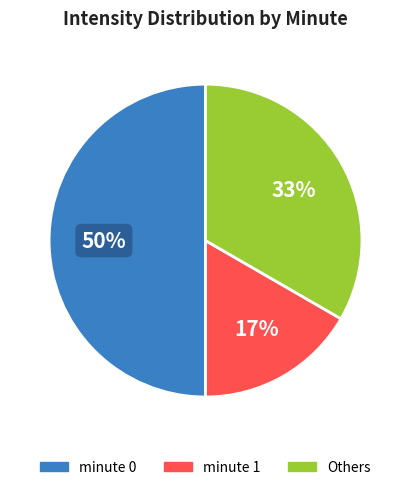

To the nearest percent, what is the difference between the largest and smallest slice percentages?

33%